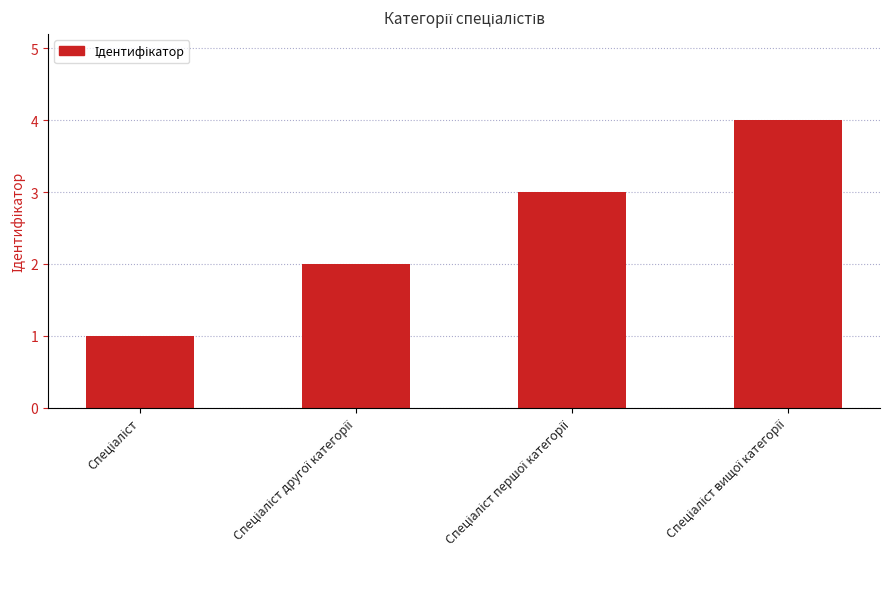

What is the greatest value displayed?

4